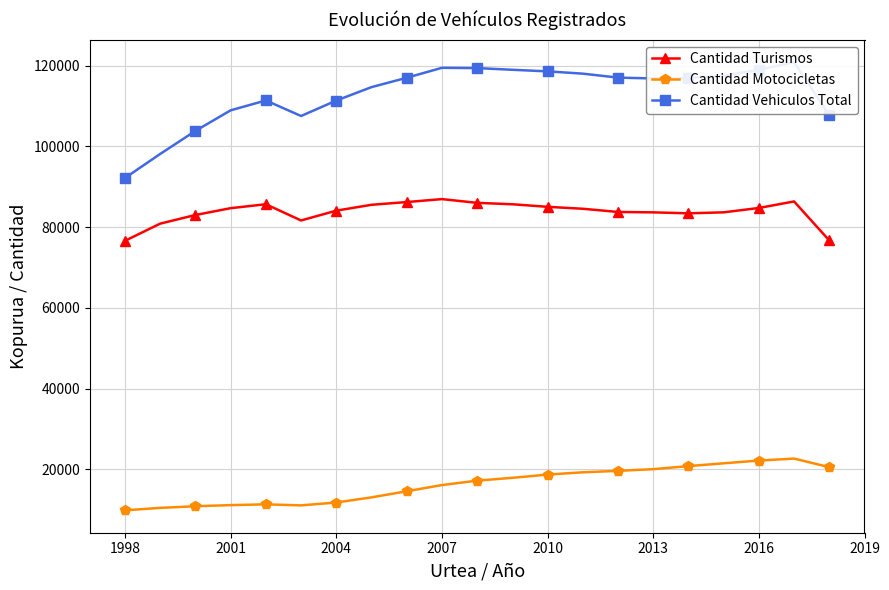

What is the value of the Cantidad Turismos point at the 3rd from the left?

82994